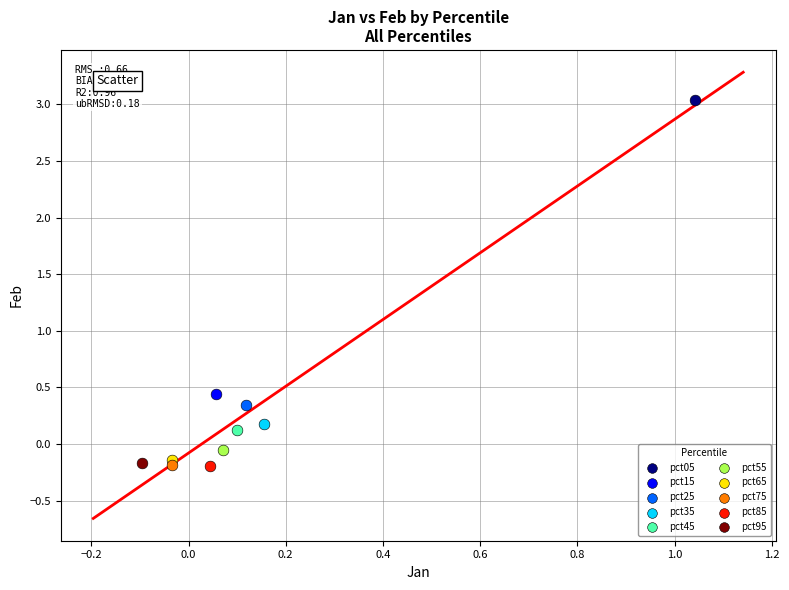

What are all the series names shown in the legend?

pct05, pct15, pct25, pct35, pct45, pct55, pct65, pct75, pct85, pct95